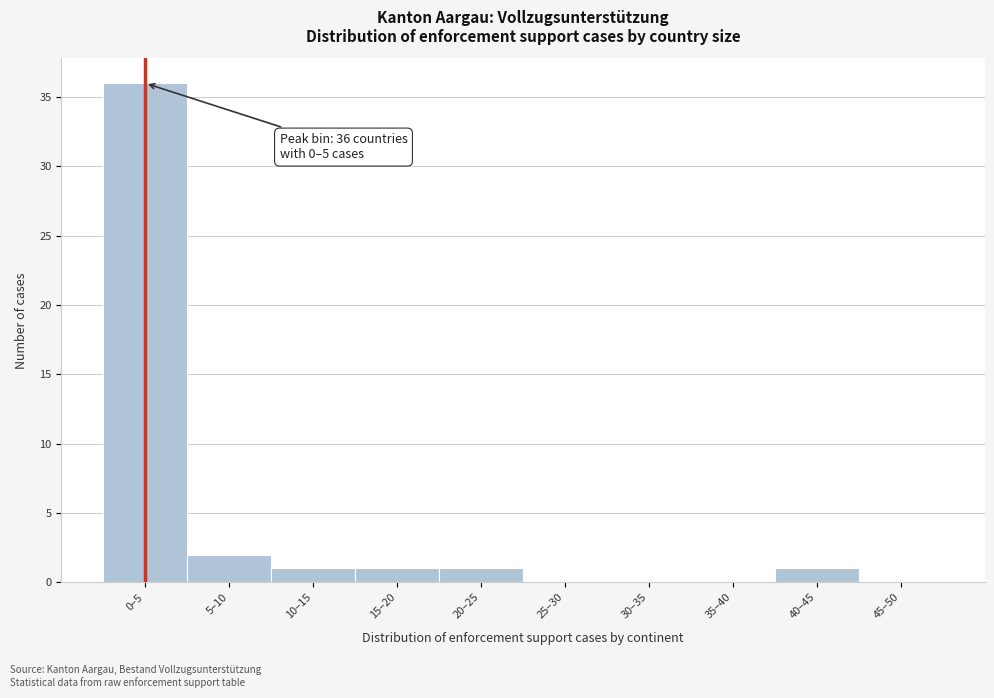

Reading left to right, extract all data points from this chart.

0–5=36	5–10=2	10–15=1	15–20=1	20–25=1	25–30=0	30–35=0	35–40=0	40–45=1	45–50=0